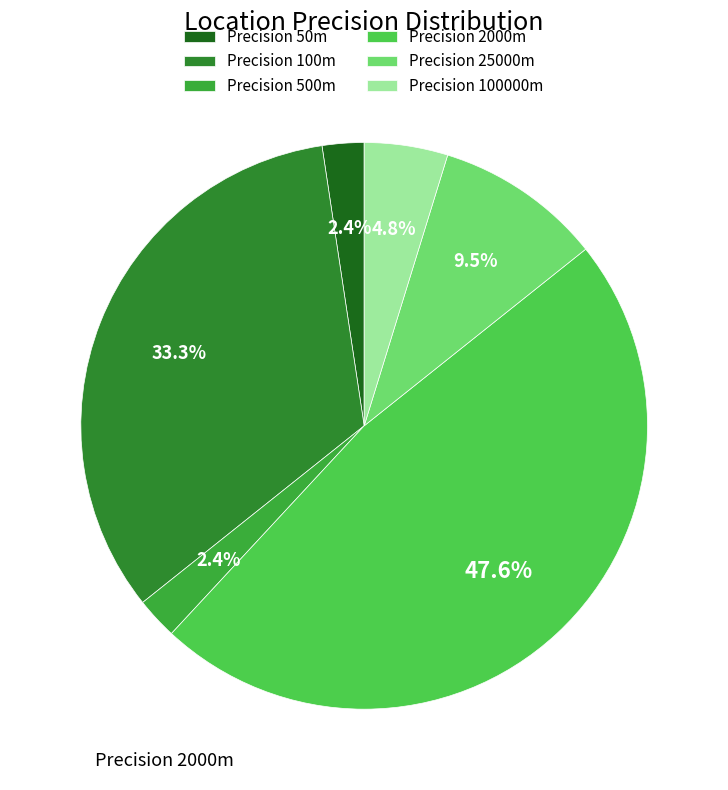

Rank the categories by value from highest to lowest.

2000, 100, 25000, 100000, 50, 500